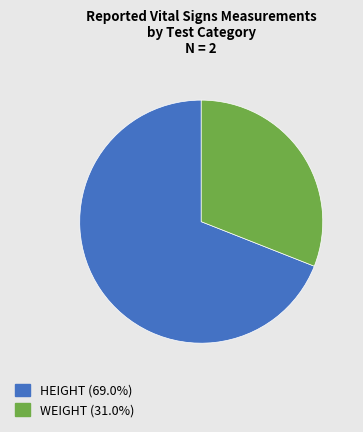

Is the sum of HEIGHT and WEIGHT greater than half?

Yes